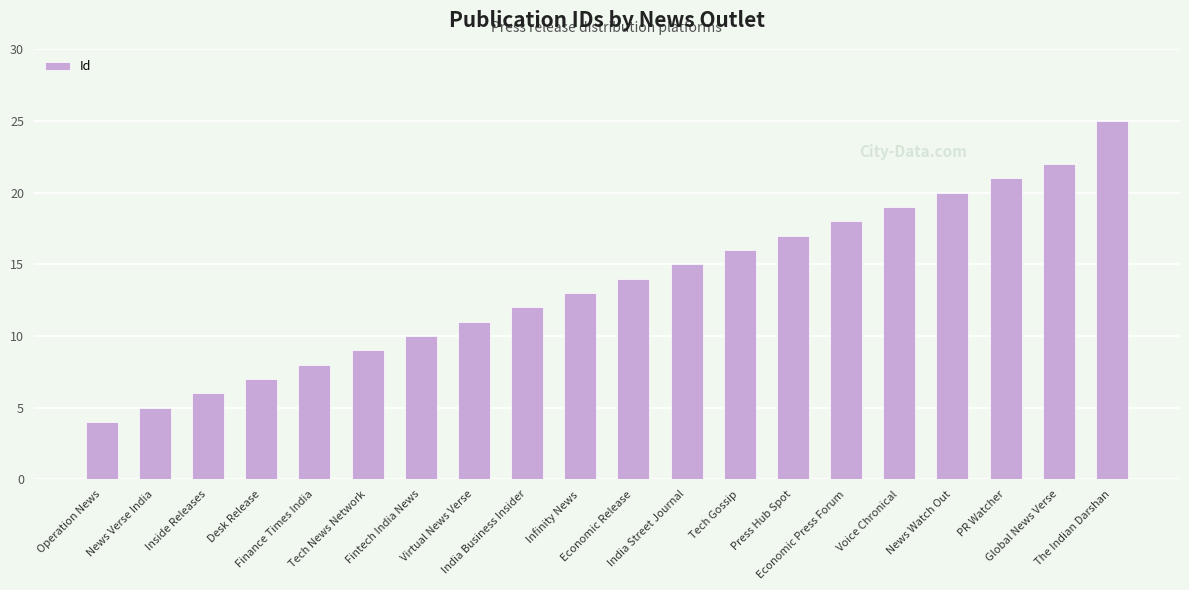

Rank the categories by value from highest to lowest.

The Indian Darshan, Global News Verse, PR Watcher, News Watch Out, Voice Chronical, Economic Press Forum, Press Hub Spot, Tech Gossip, India Street Journal, Economic Release, Infinity News, India Business Insider, Virtual News Verse, Fintech India News, Tech News Network, Finance Times India, Desk Release, Inside Releases, News Verse India, Operation News